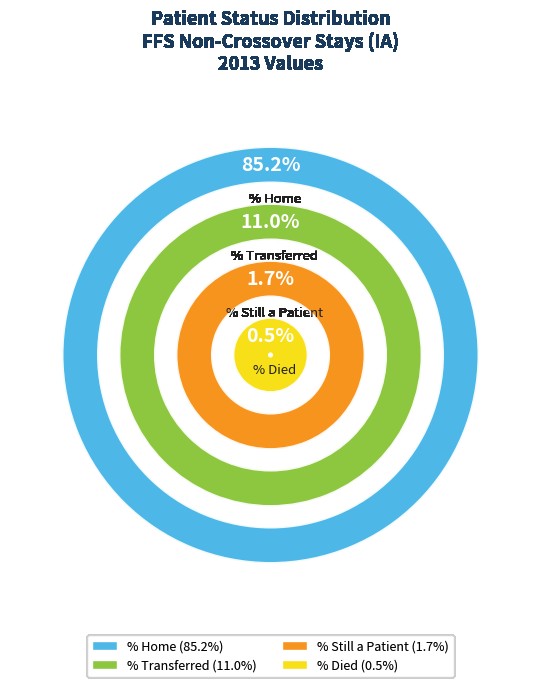

What is the change in value from % Home to % Transferred?

-74.2